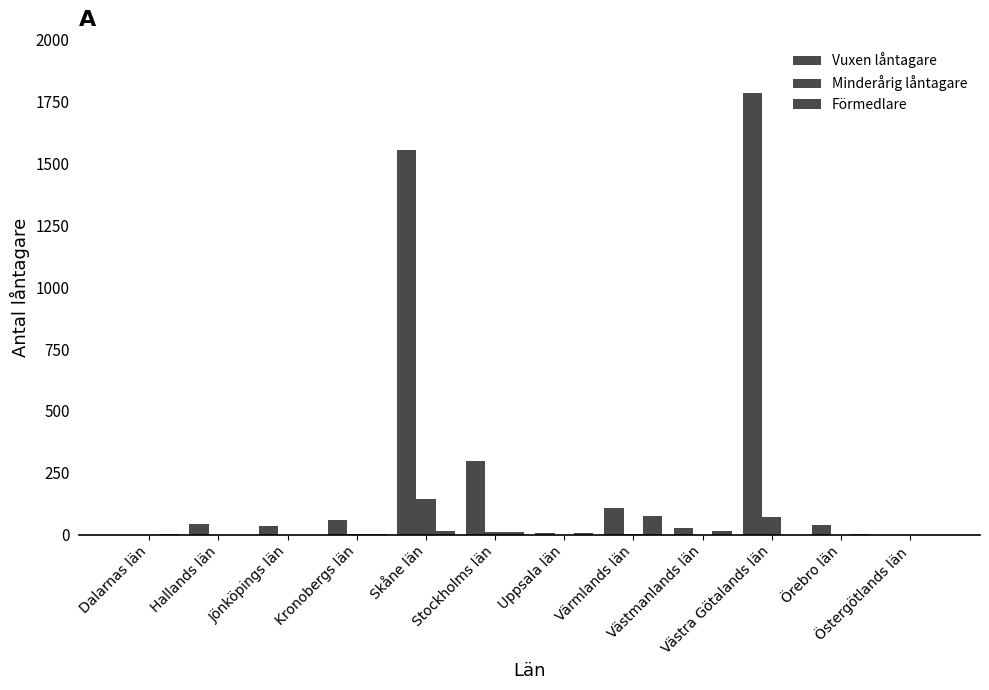

What is the label of the 3rd bar from the left?

Jönköpings län